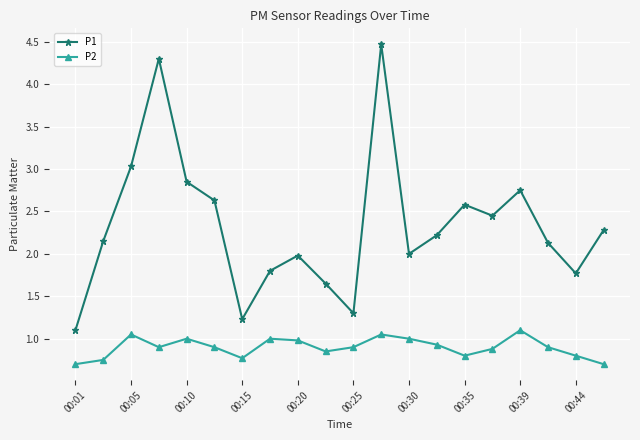

In P1, how many points are higher than both neighbors (excluding endpoints)?

5